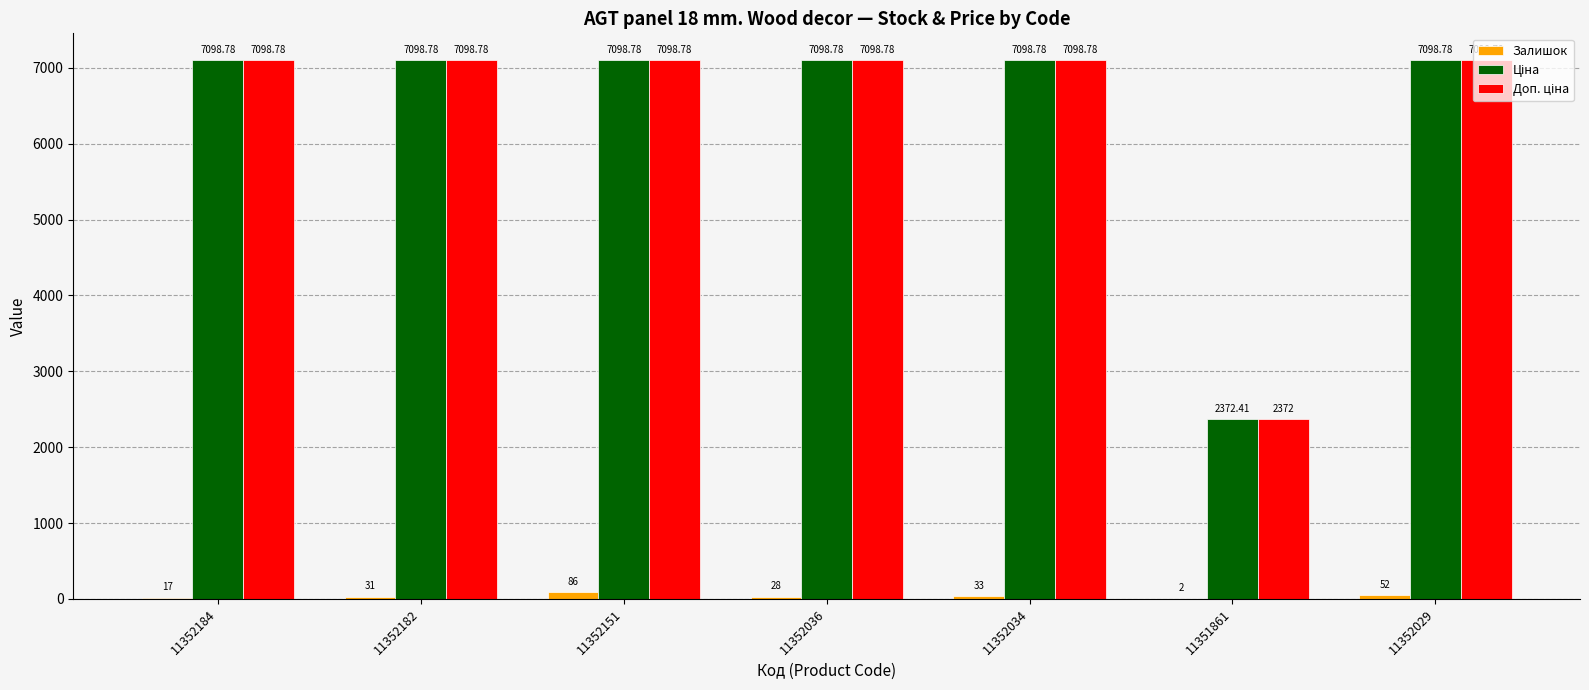

What is the total value across all series at 11352036?

14225.6